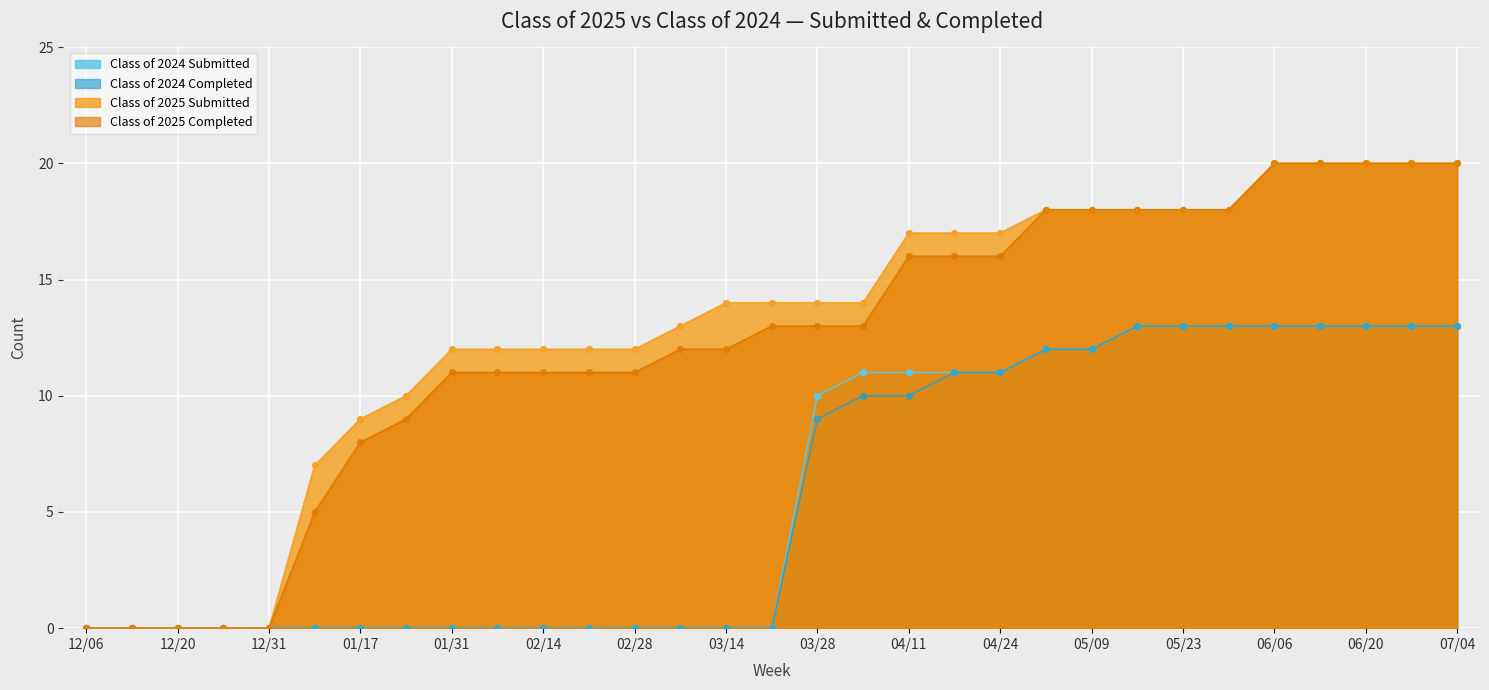

Is the value of Class of 2024 Completed at 12/27 greater than the value of Class of 2025 Submitted at 02/21?

No